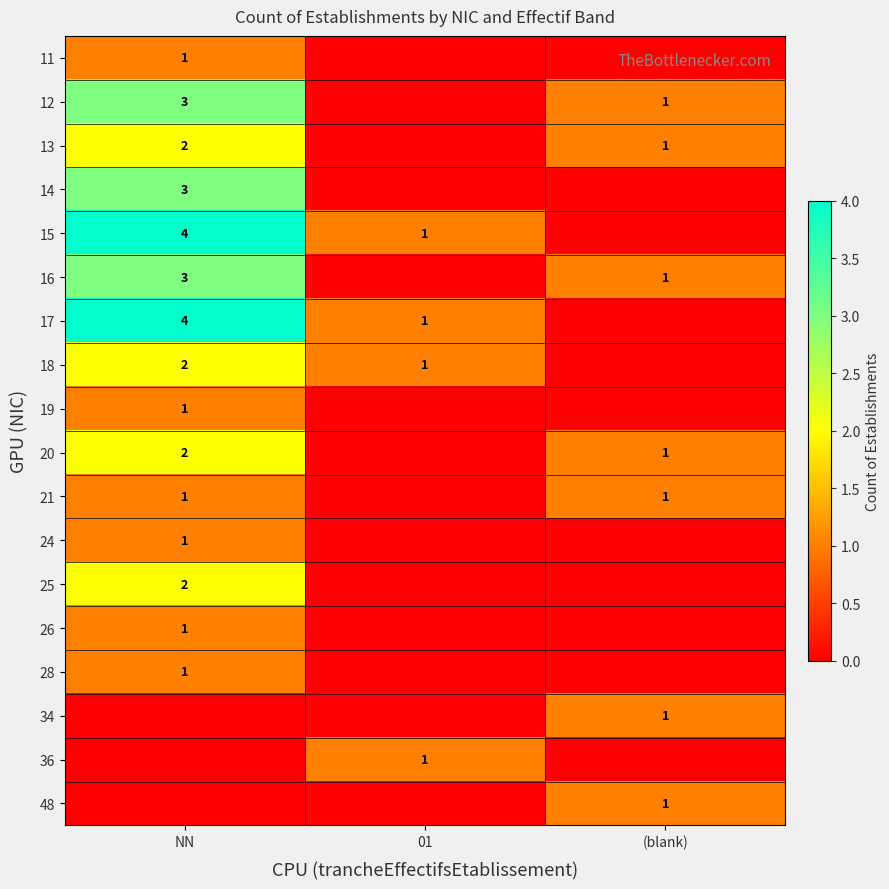

At which category does the chart reach its peak across all series?

NN